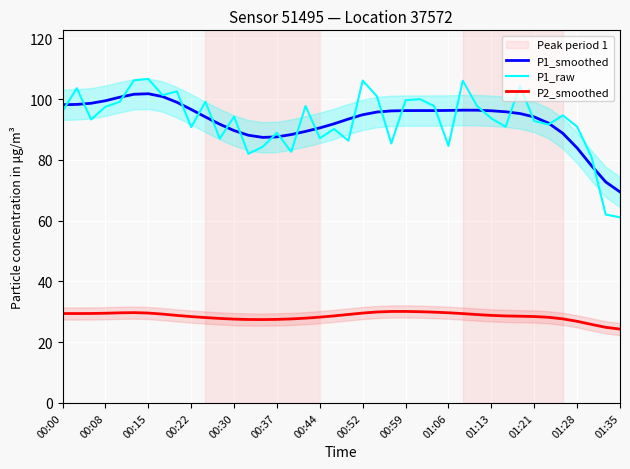

What are all the series names shown in the legend?

P1_smoothed, P1_raw, P2_smoothed